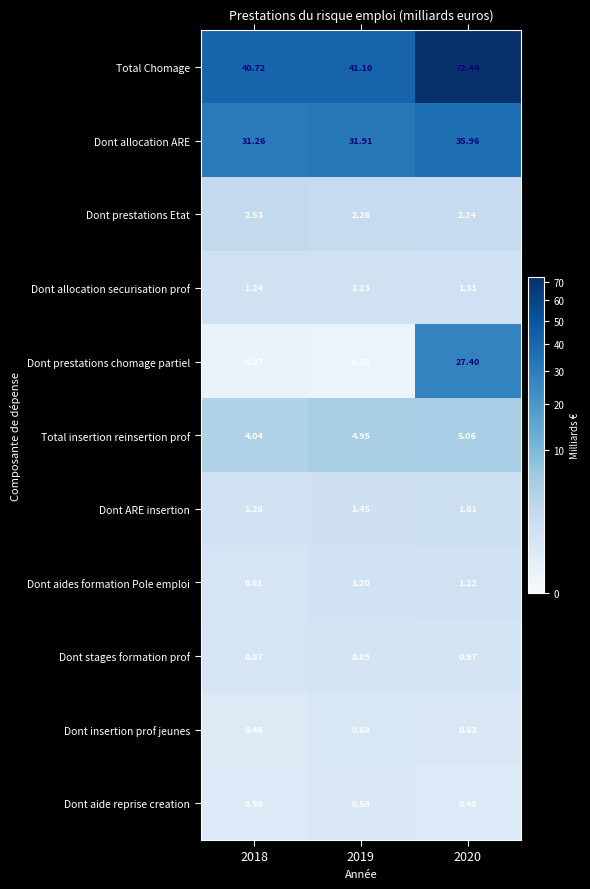

At 2019, list the series in order from smallest to largest.

Dont prestations chomage partiel, Dont aide reprise creation, Dont insertion prof jeunes, Dont stages formation prof, Dont aides formation Pole emploi, Dont allocation securisation prof, Dont ARE insertion, Dont prestations Etat, Total insertion reinsertion prof, Dont allocation ARE, Total Chomage